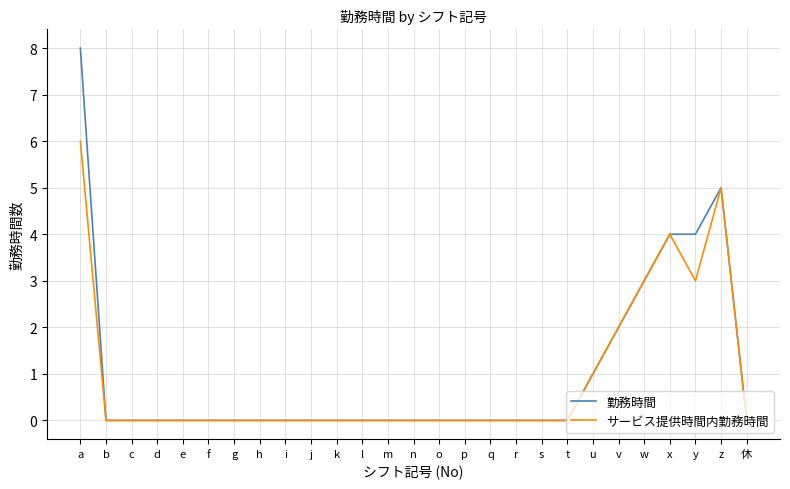

Which series has the largest total across all categories?

勤務時間